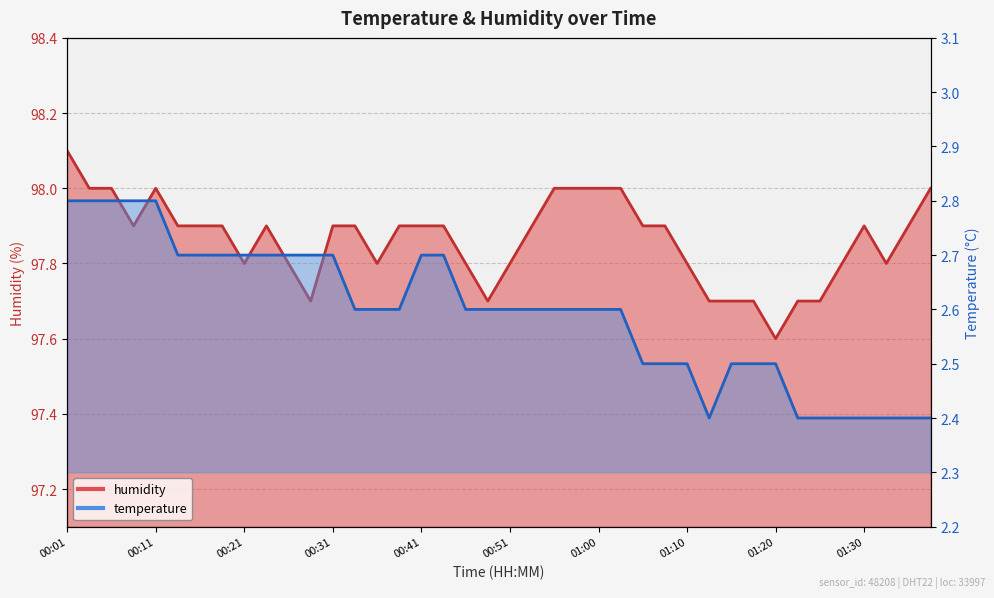

The temperature series shows 1.0 at 01:05. True or false?

False